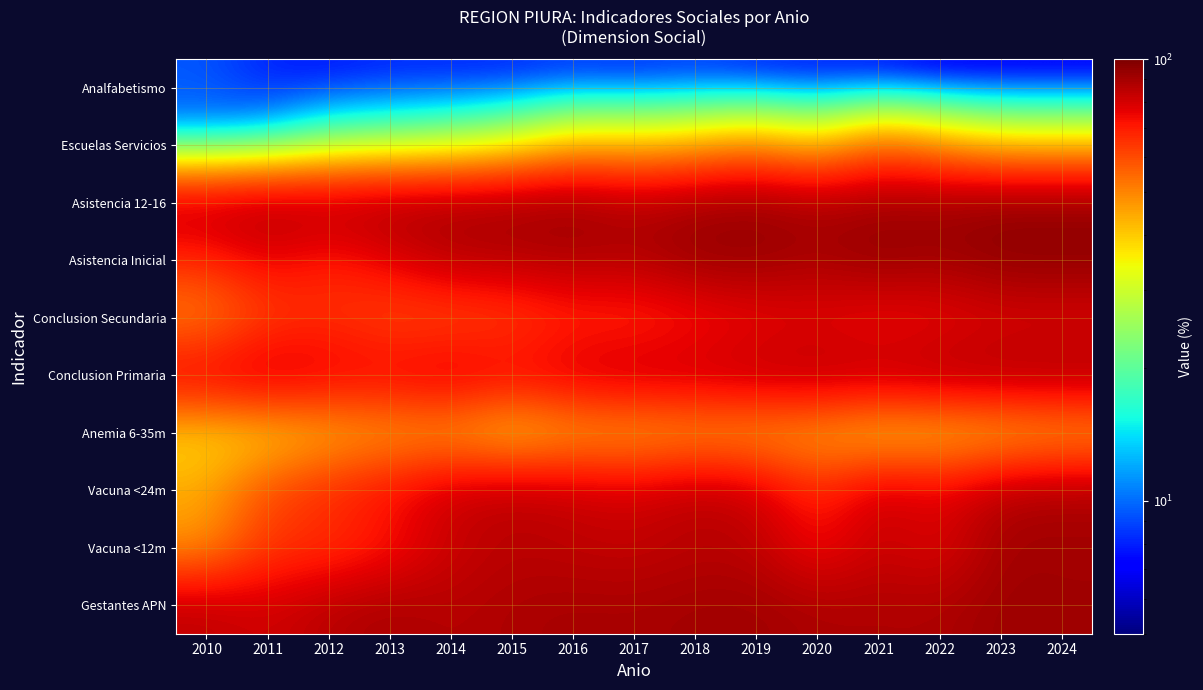

What is the greatest value displayed?

95.8